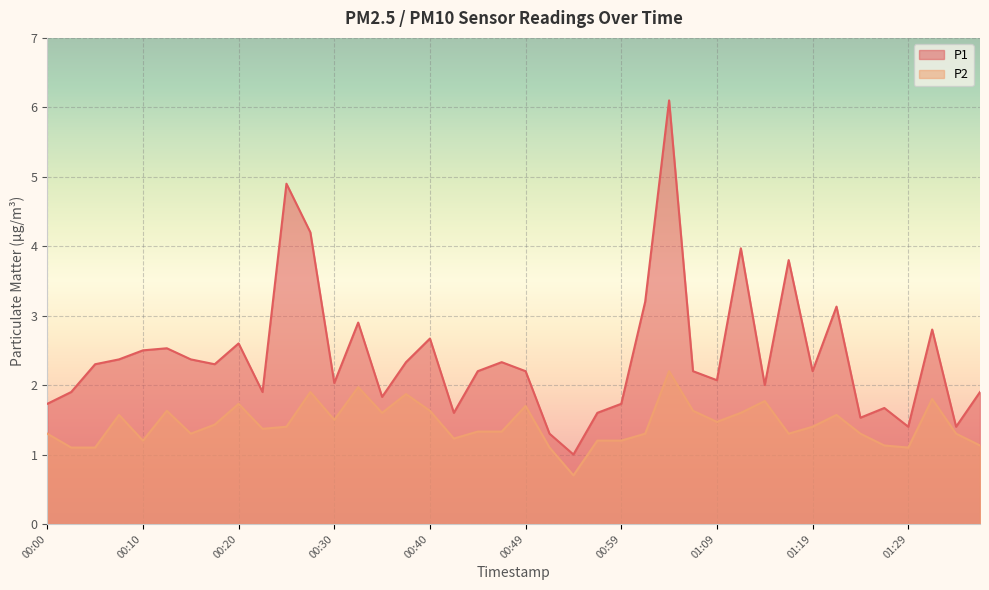

Which label corresponds to the largest value in the chart?

01:04